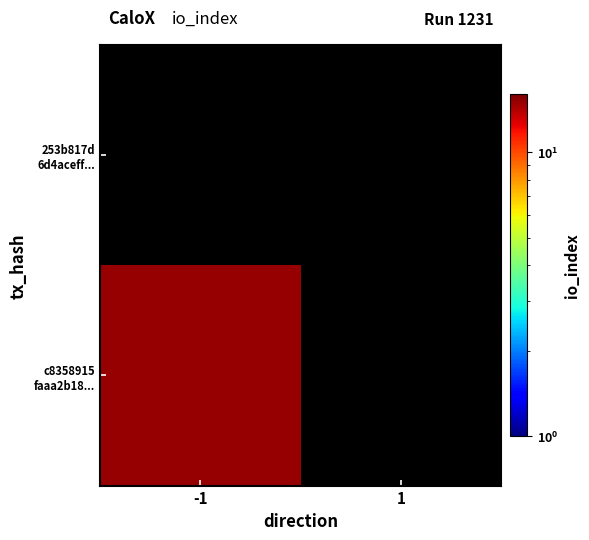

What value does the c8358915 faaa2b18... series have at -1?

15.0